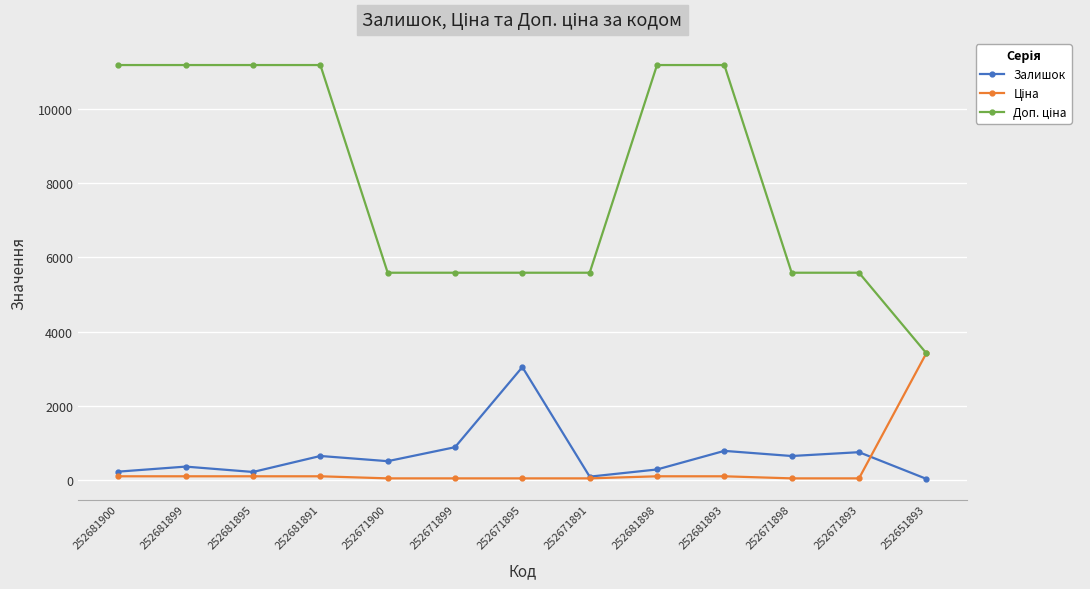

What is the value of the Залишок point at the 2nd from the left?

372.0